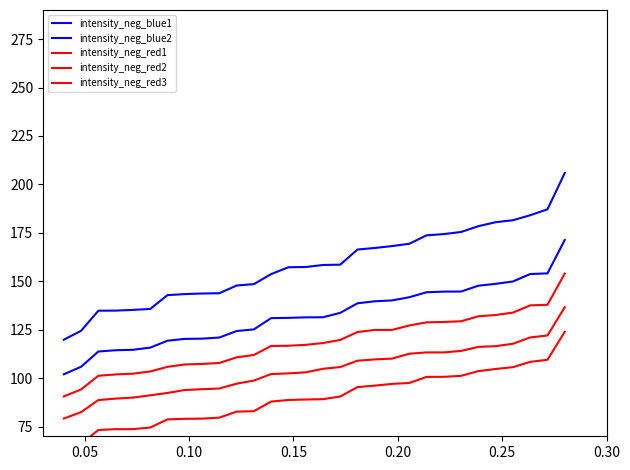

True or false: intensity_neg_blue1 has more than 0 points higher than both neighbors.

False